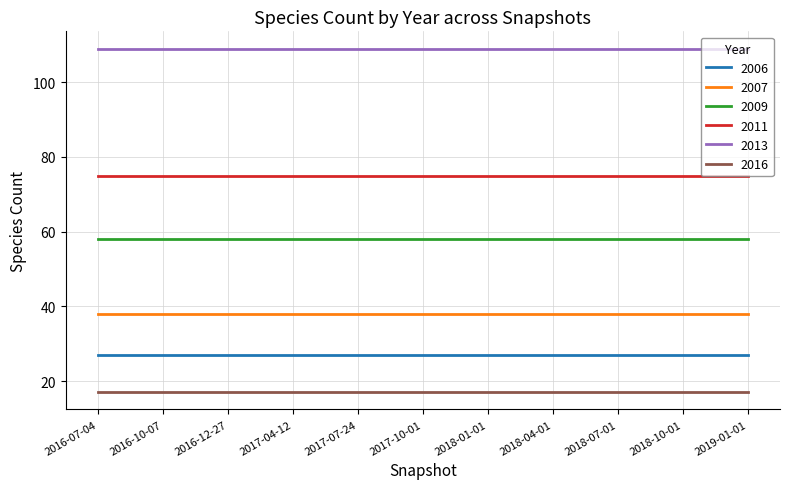

The value of 2013 at 2019-01-01 is 144. True or false?

False